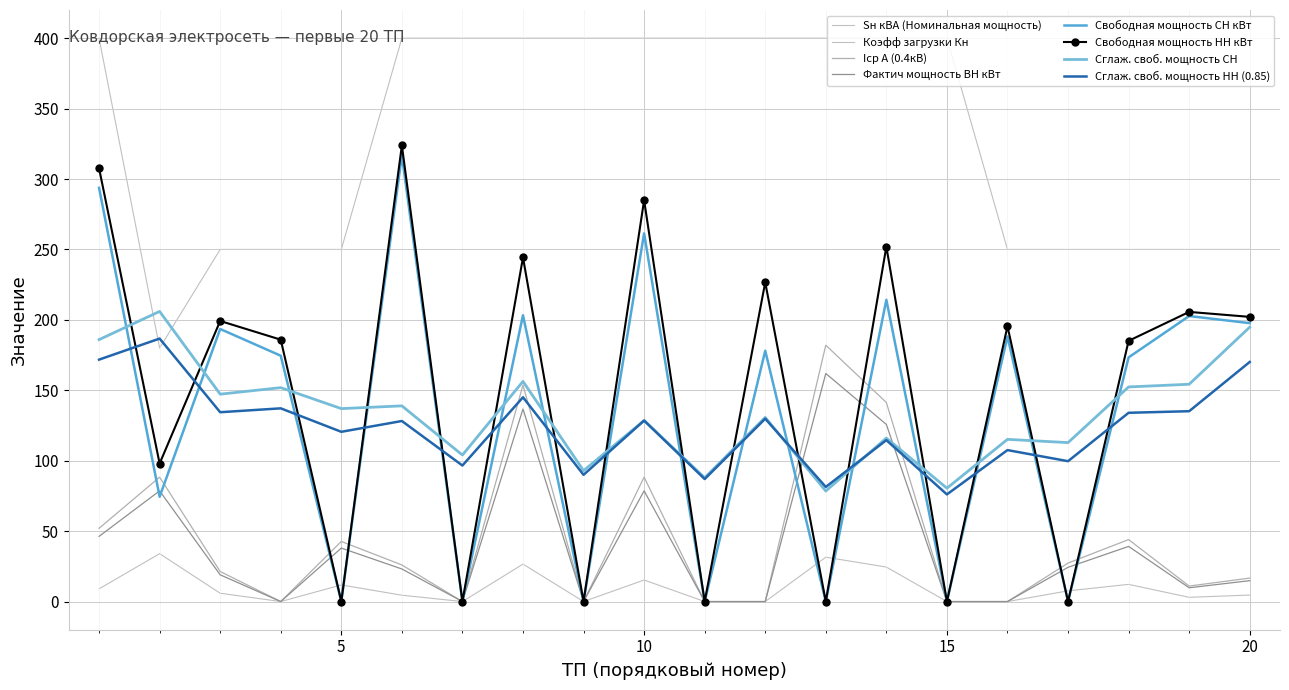

True or false: Iср A (0.4кВ) and Свободная мощность СН кВт intersect in this chart.

True